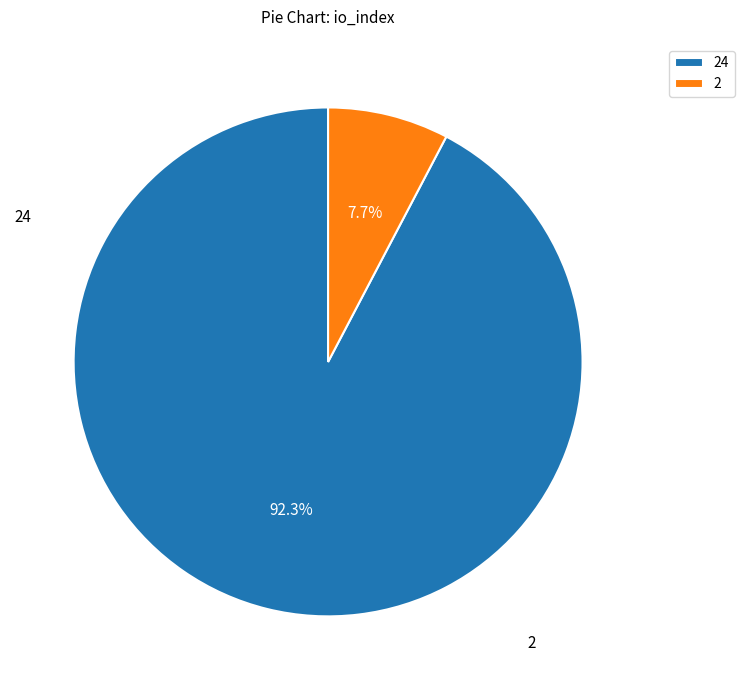

Which slice is the smallest?

2